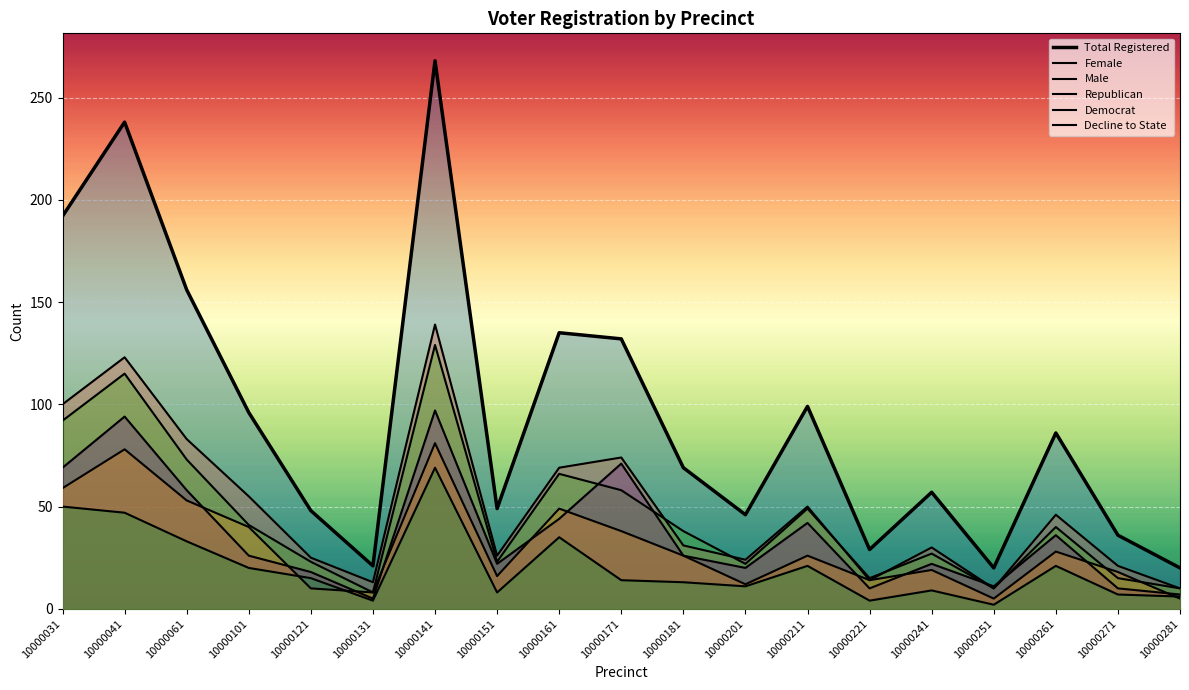

True or false: Total Registered has more than 0 points higher than both neighbors.

True